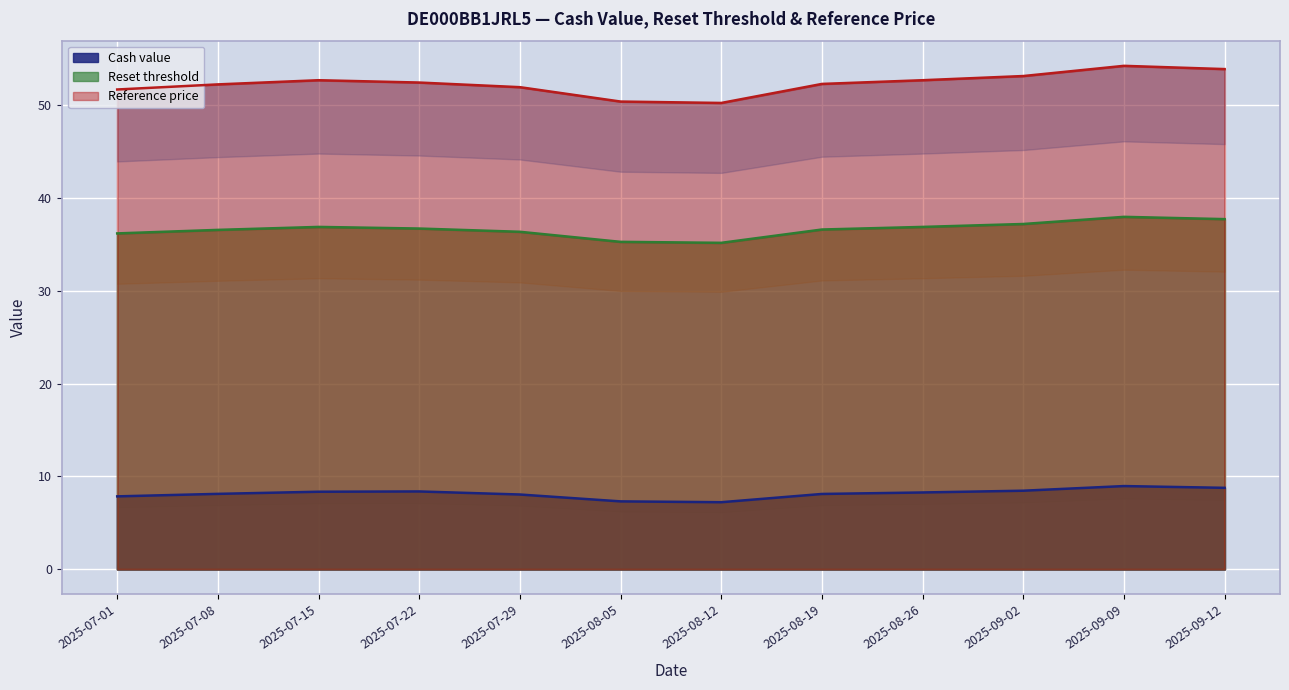

What is the total value across all series at 2025-07-15?

97.9